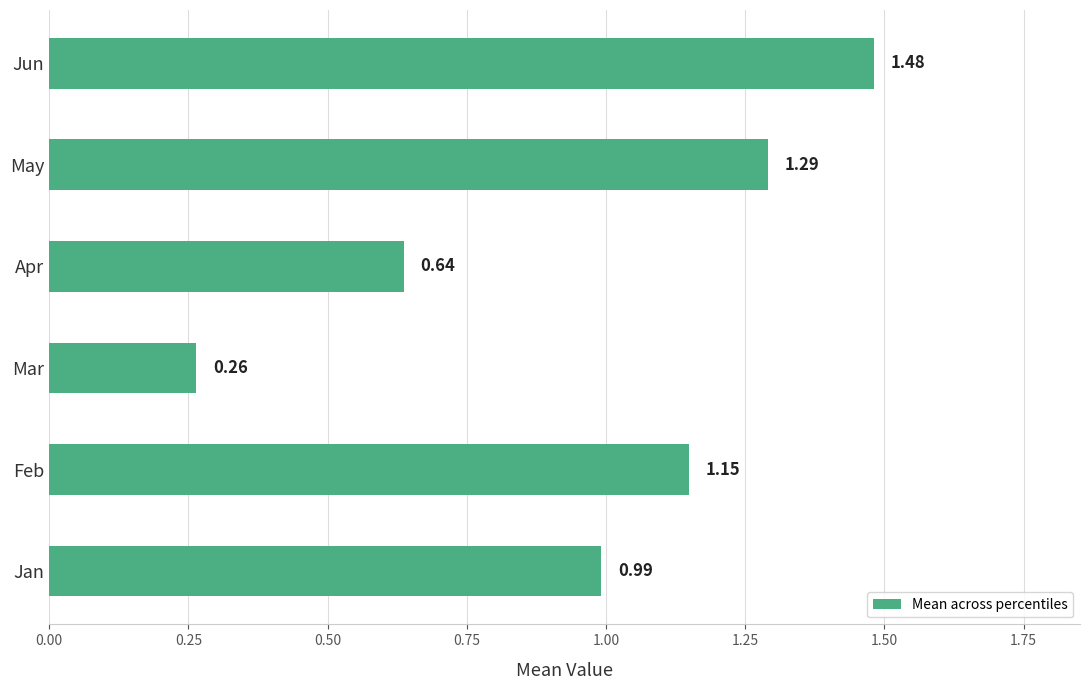

Rank the categories by value from lowest to highest.

Mar, Apr, Jan, Feb, May, Jun